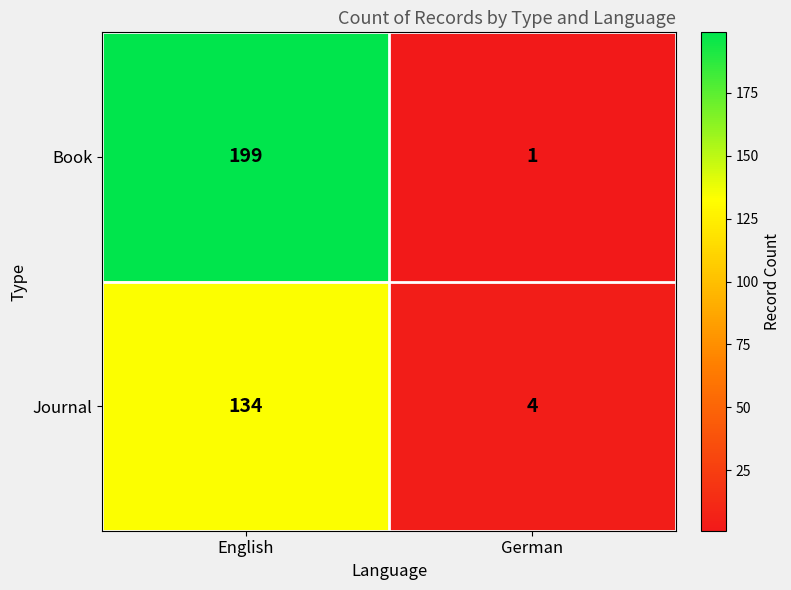

Which series has the largest range (max minus min)?

Book